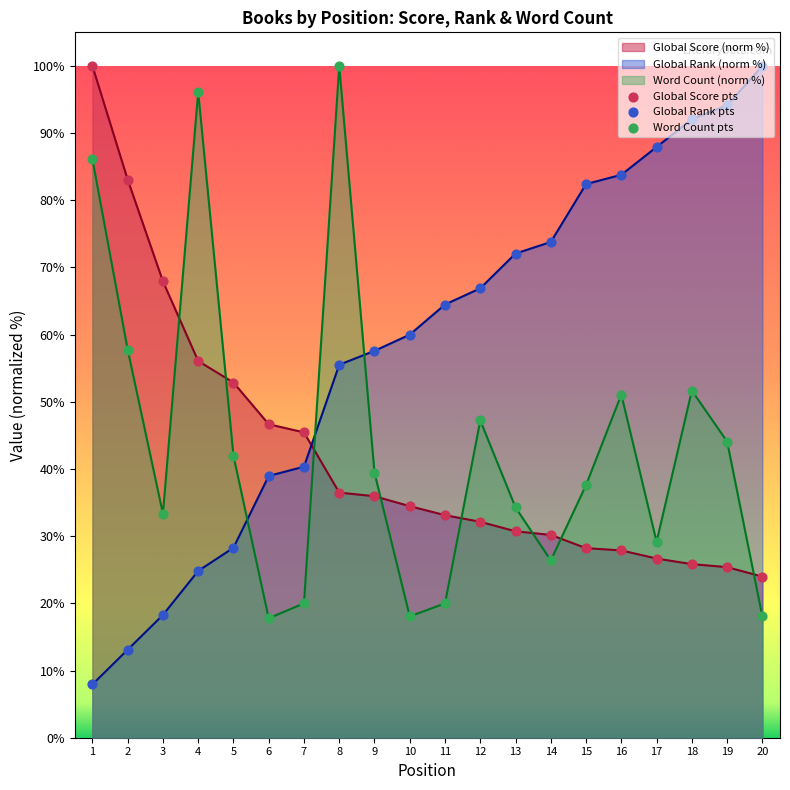

Which series has the largest total across all categories?

Global Rank (norm %)